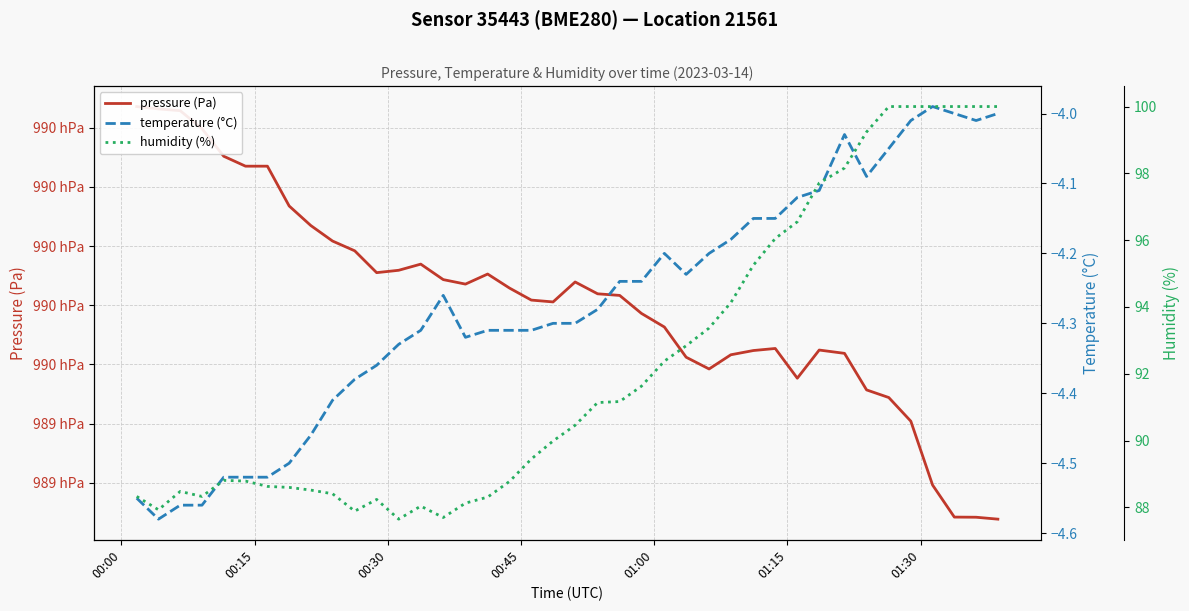

How many interior local peaks does the humidity (%) series have?

4